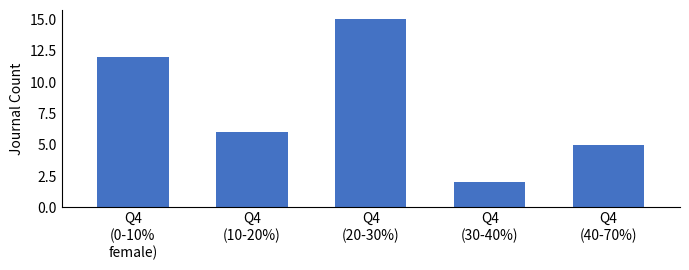

Count the number of categories in the chart.

5